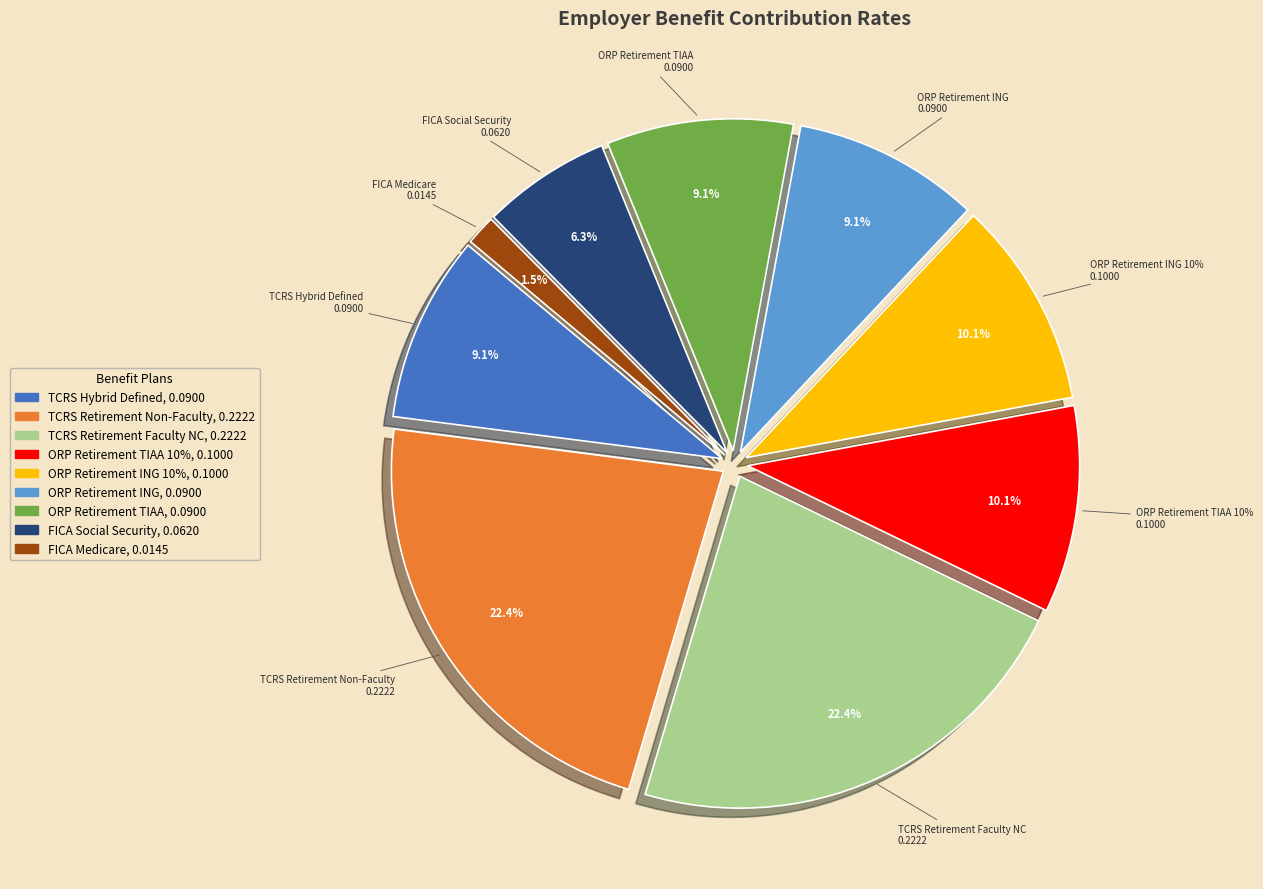

What percentage is the TCRS Hybrid Defined slice, to the nearest percent?

9%